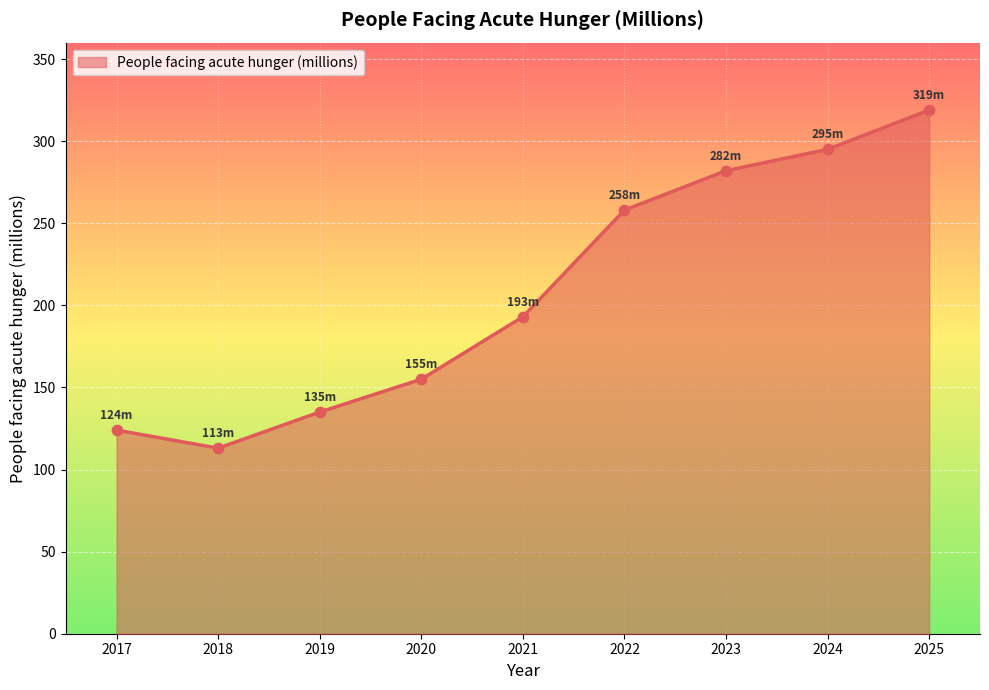

What is the change in value from 2017 to 2019?

+11